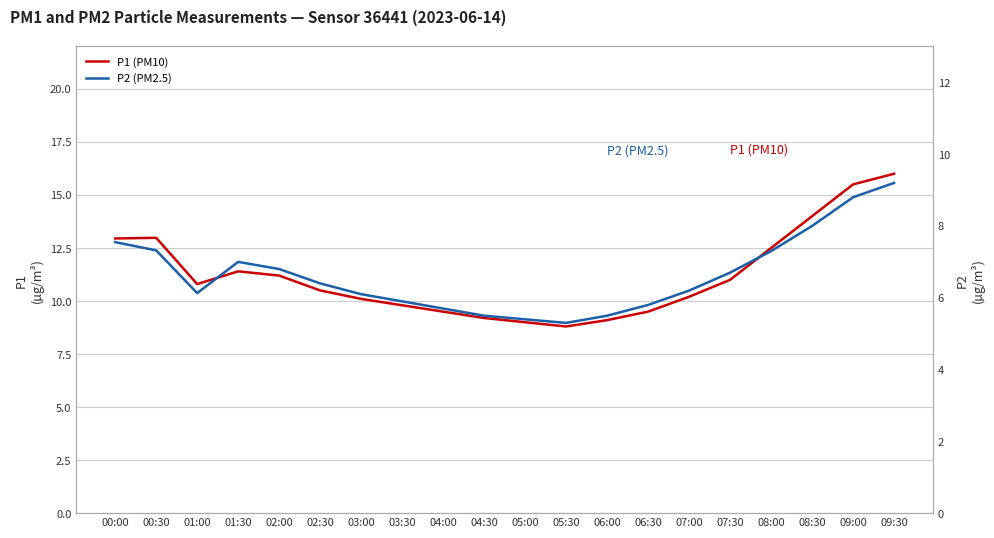

True or false: P2 (PM2.5) and P1 (PM10) cross at least once.

False